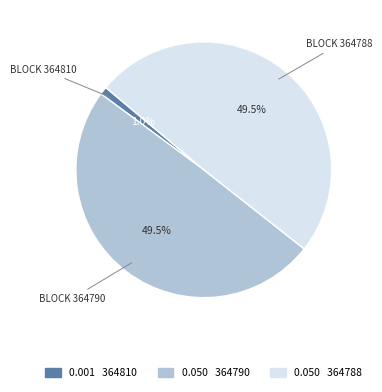

How many segments does this pie chart have?

3